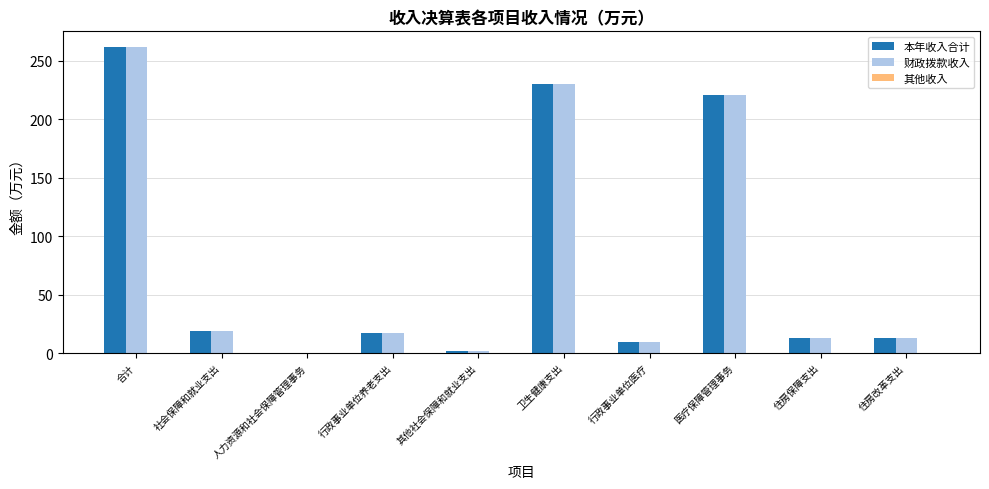

Is the value of 本年收入合计 at 社会保障和就业支出 greater than the value of 财政拨款收入 at 人力资源和社会保障管理事务?

Yes